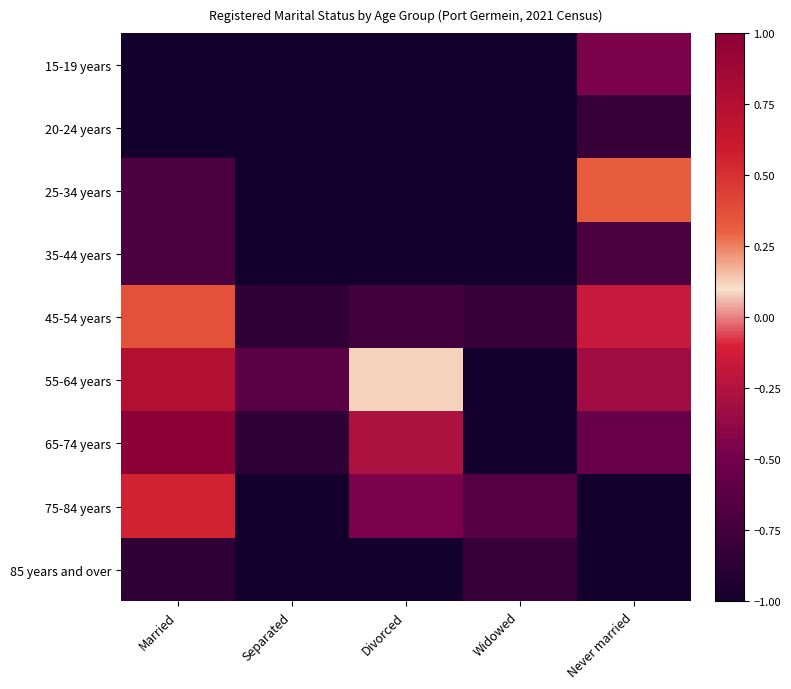

Reading left to right, list all the values displayed in this chart.

15-19 years: Married=-1.0	Separated=-1.0	Divorced=-1.0	Widowed=-1.0	Never married=-0.5
20-24 years: Married=-1.0	Separated=-1.0	Divorced=-1.0	Widowed=-1.0	Never married=-0.8
25-34 years: Married=-0.7	Separated=-1.0	Divorced=-1.0	Widowed=-1.0	Never married=0.3
35-44 years: Married=-0.7	Separated=-1.0	Divorced=-1.0	Widowed=-1.0	Never married=-0.7
45-54 years: Married=0.4	Separated=-0.9	Divorced=-0.8	Widowed=-0.8	Never married=-0.2
55-64 years: Married=0.8	Separated=-0.6	Divorced=0.1	Widowed=-1.0	Never married=-0.3
65-74 years: Married=1.0	Separated=-0.9	Divorced=-0.3	Widowed=-1.0	Never married=-0.6
75-84 years: Married=0.6	Separated=-1.0	Divorced=-0.5	Widowed=-0.7	Never married=-1.0
85 years and over: Married=-0.9	Separated=-1.0	Divorced=-1.0	Widowed=-0.8	Never married=-1.0